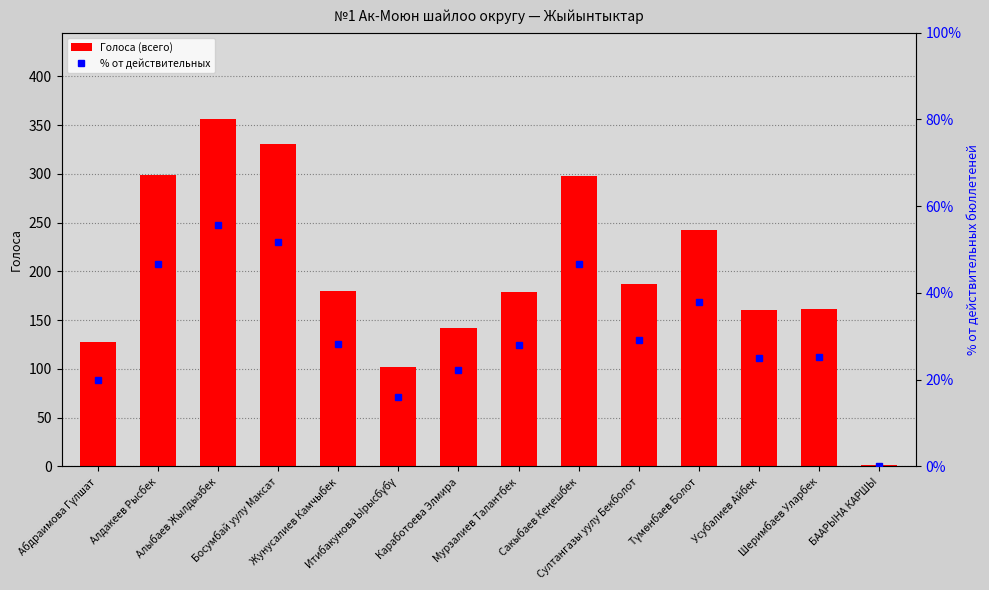

Reading left to right, transcribe all the data shown in this chart.

Голоса (всего): Абдраимова Гүлшат=128.0	Алдакеев Рысбек=299.0	Алыбаев Жылдызбек=356.0	Босумбай уулу Максат=331.0	Жунусалиев Камчыбек=180.0	Итибакунова Ырысбүбү=102.0	Каработоева Элмира=142.0	Мурзалиев Талантбек=179.0	Сакыбаев Кеңешбек=298.0	Султангазы уулу Бекболот=187.0	Түмөнбаев Болот=242.0	Усубалиев Айбек=160.0	Шеримбаев Уларбек=161.0	БААРЫНА КАРШЫ=1.0
% от действительных: Абдраимова Гүлшат=20.0	Алдакеев Рысбек=46.7	Алыбаев Жылдызбек=55.6	Босумбай уулу Максат=51.7	Жунусалиев Камчыбек=28.1	Итибакунова Ырысбүбү=15.9	Каработоева Элмира=22.2	Мурзалиев Талантбек=28.0	Сакыбаев Кеңешбек=46.6	Султангазы уулу Бекболот=29.2	Түмөнбаев Болот=37.8	Усубалиев Айбек=25.0	Шеримбаев Уларбек=25.2	БААРЫНА КАРШЫ=0.2